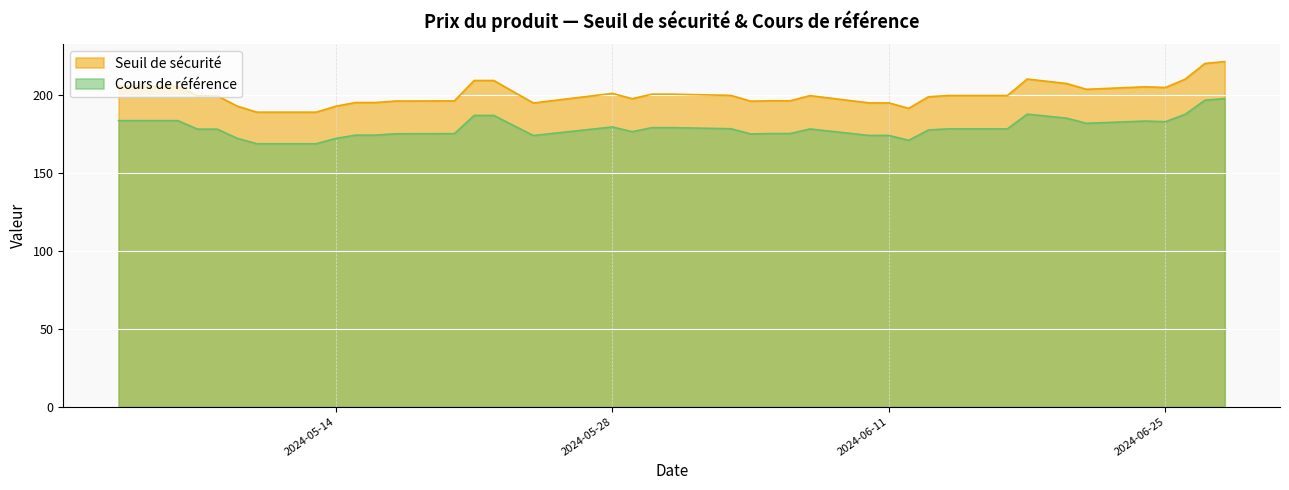

The value of Seuil de sécurité at 2024-06-12 is 91.4. True or false?

False